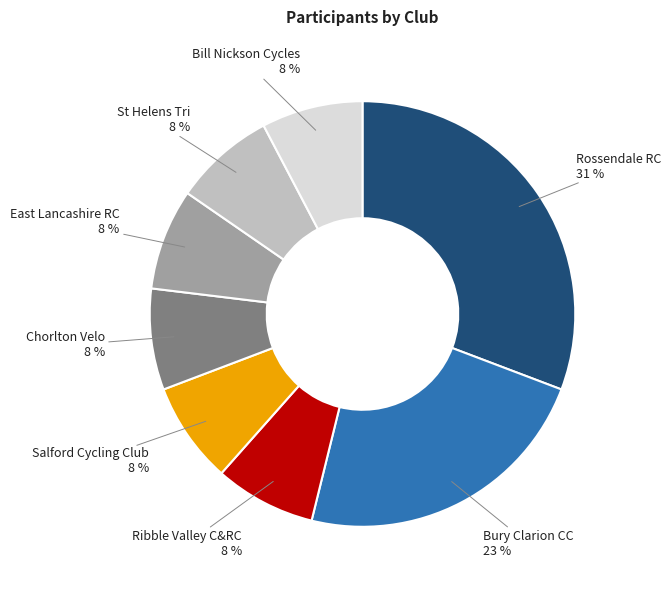

To the nearest percent, what percentage of the pie is Bill Nickson Cycles?

8%